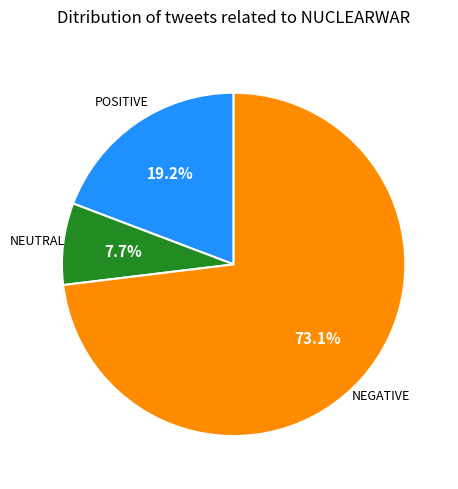

Is there any slice that represents more than half of the pie?

Yes